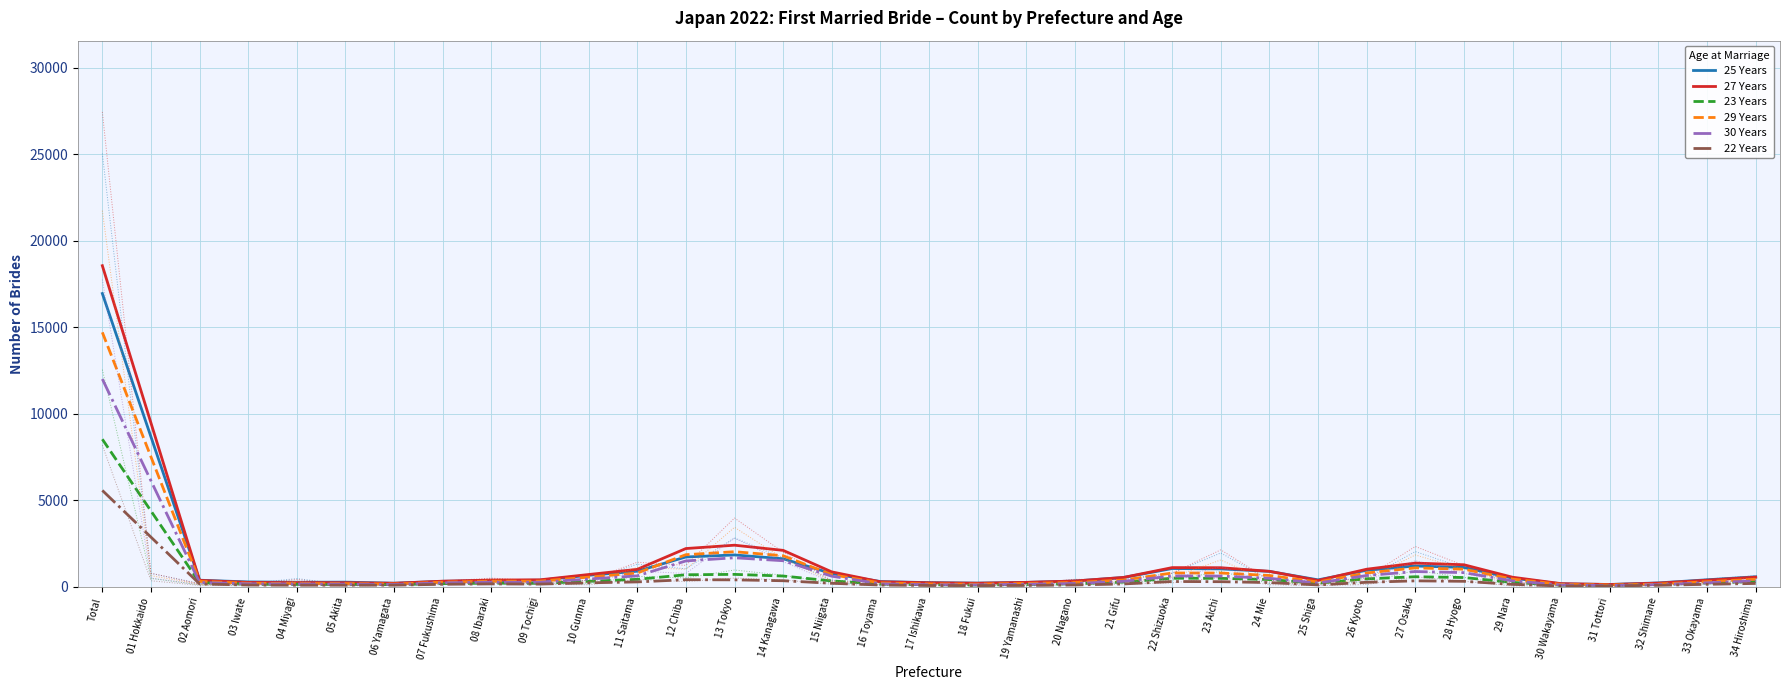

What is the smallest value displayed?

55